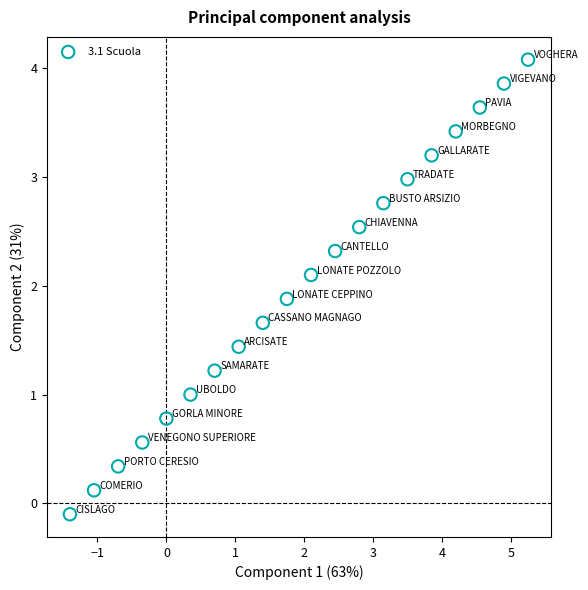

What is the range of Y values (max minus min)?

4.2